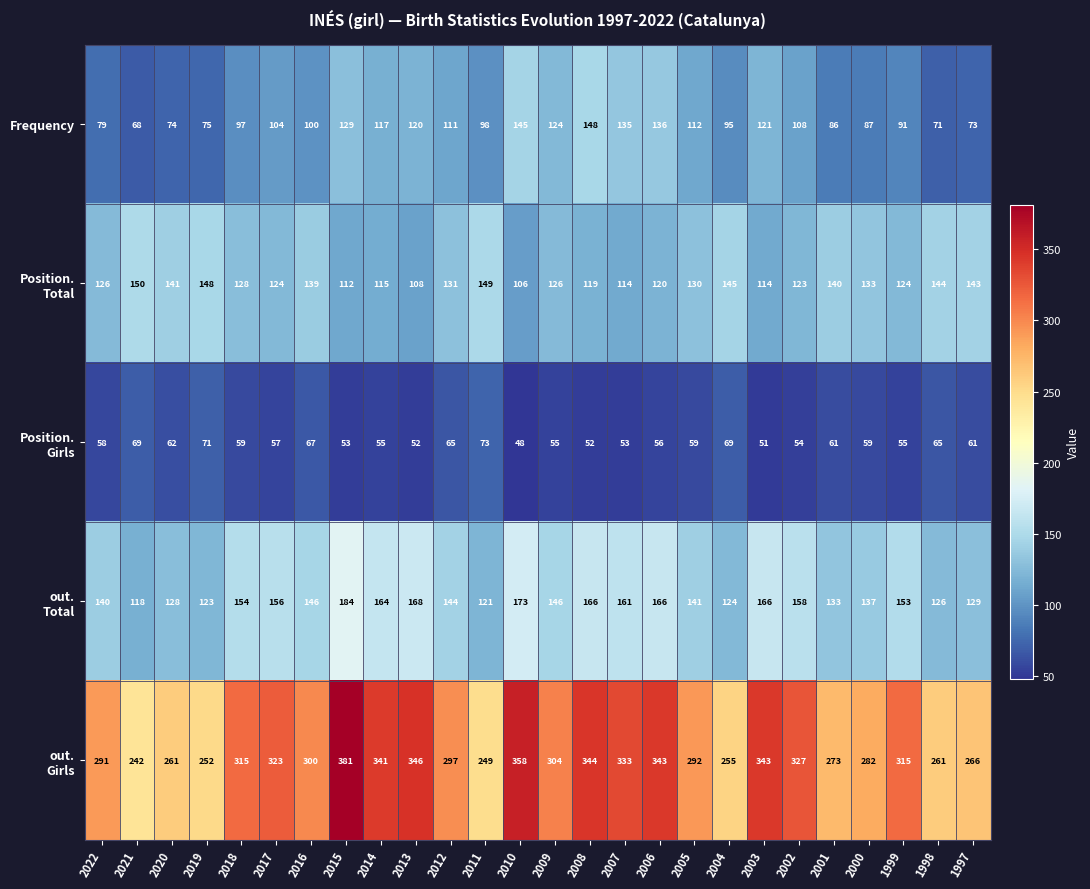

At which category does the chart reach its minimum across all series?

2010